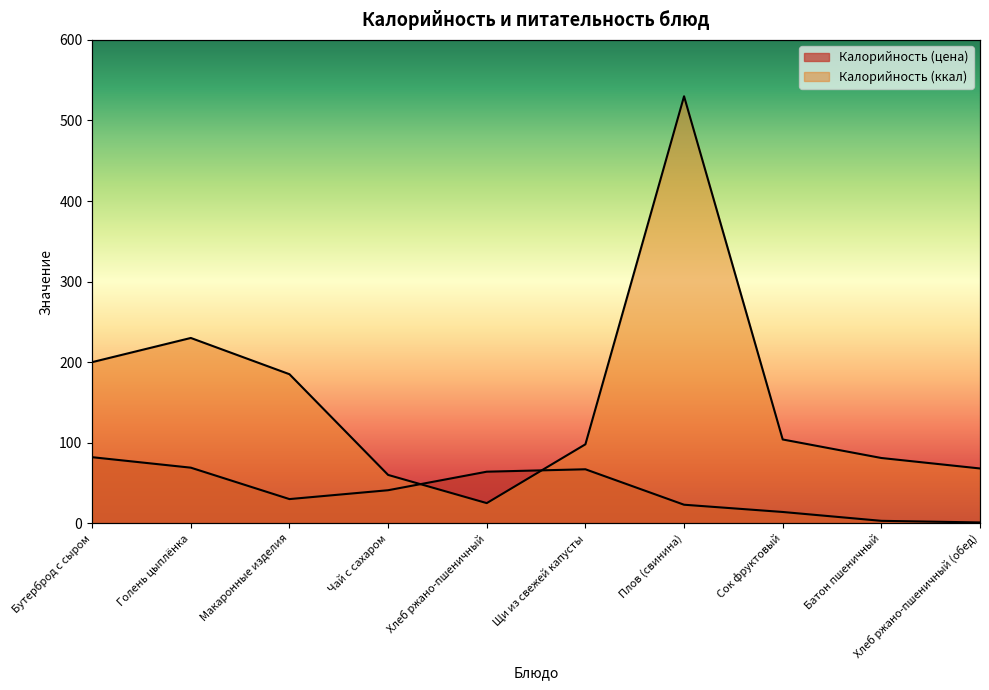

Which has a higher value, Щи из свежей капусты or Хлеб ржано-пшеничный?

Щи из свежей капусты